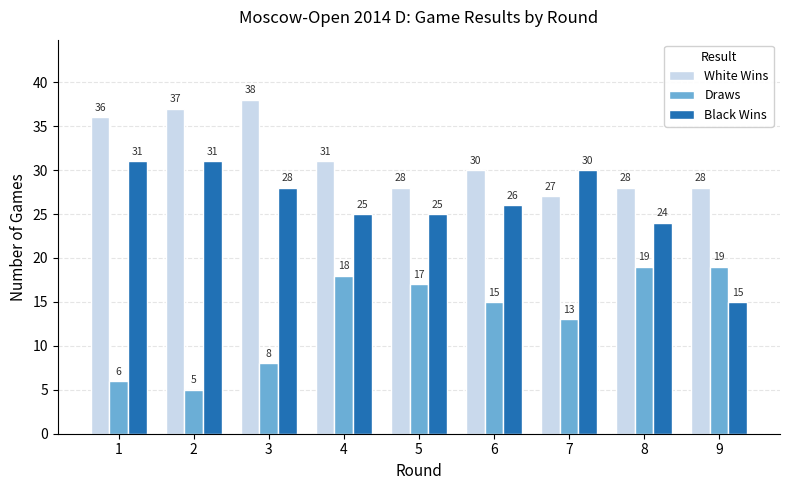

At which label is White Wins closest to 32?

4